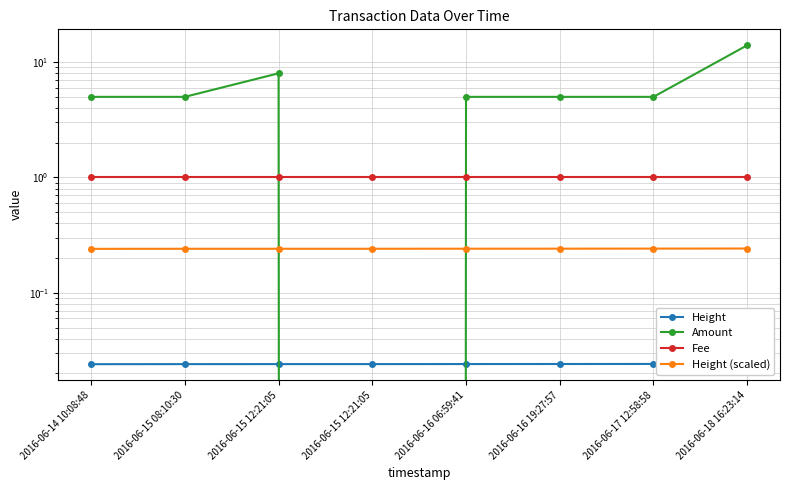

How many distinct data groups are displayed?

4